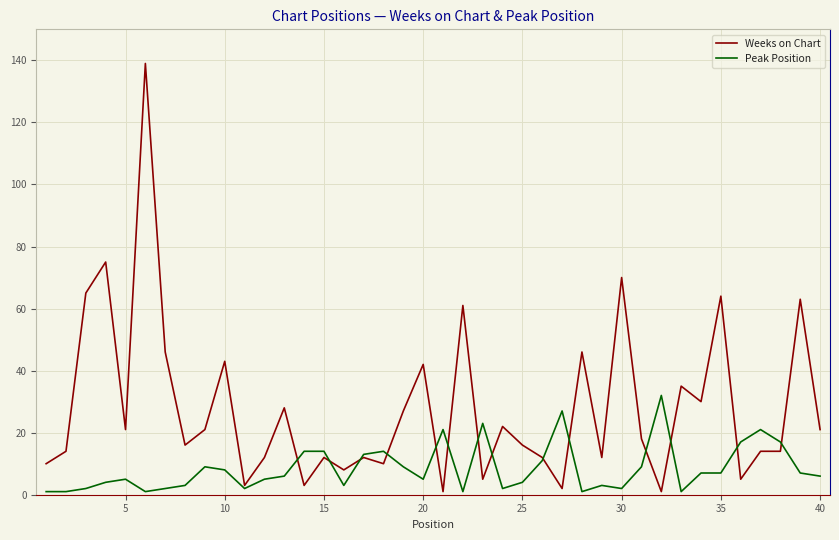

Count the number of data series in this chart.

2